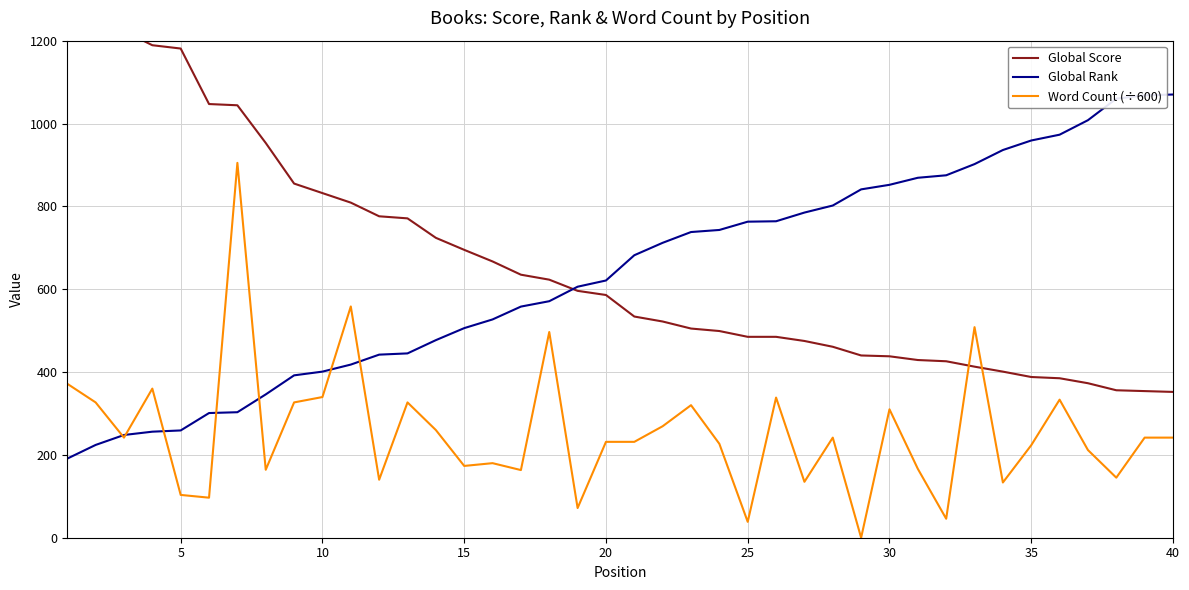

Is the value of Word Count (÷600) at 30 greater than the value of Global Score at 19?

Yes